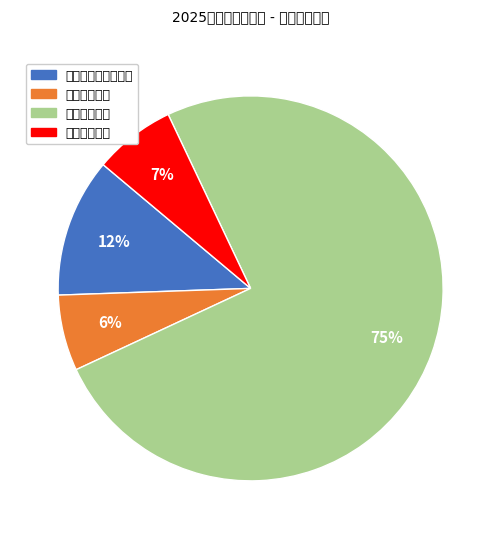

To the nearest percent, what is the combined percentage of 卫生健康支出 and 社会保障和就业支出?

18%